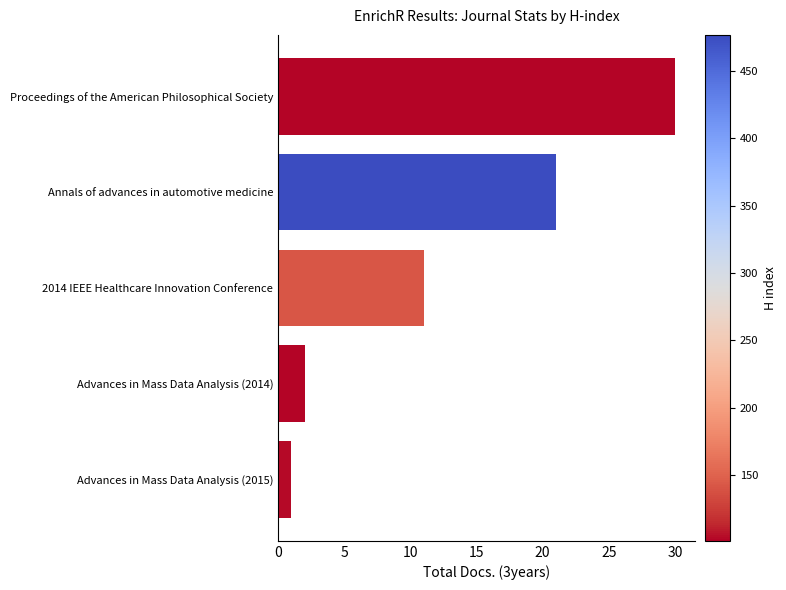

What is the difference between the maximum and minimum values?

29